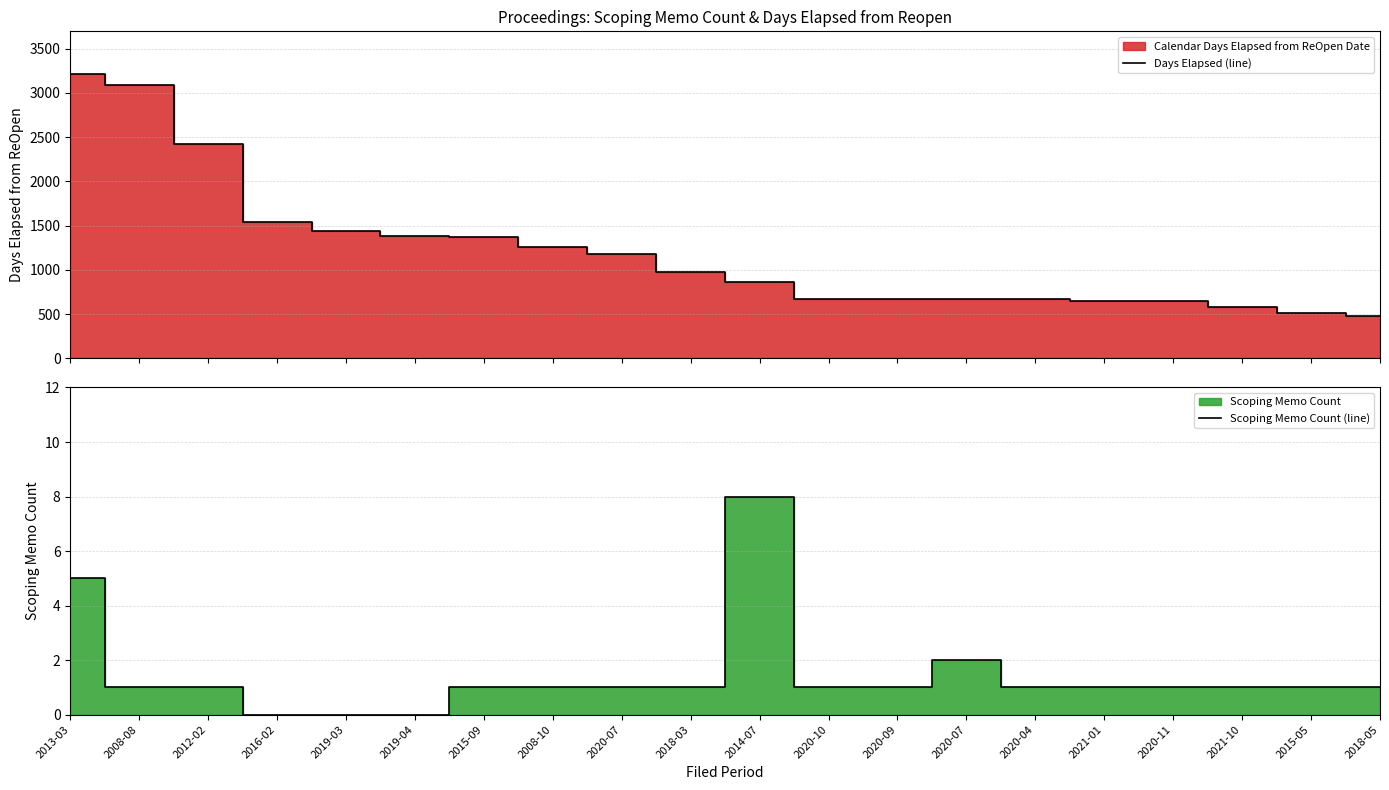

At how many categories does at least one series exceed 2969?

2